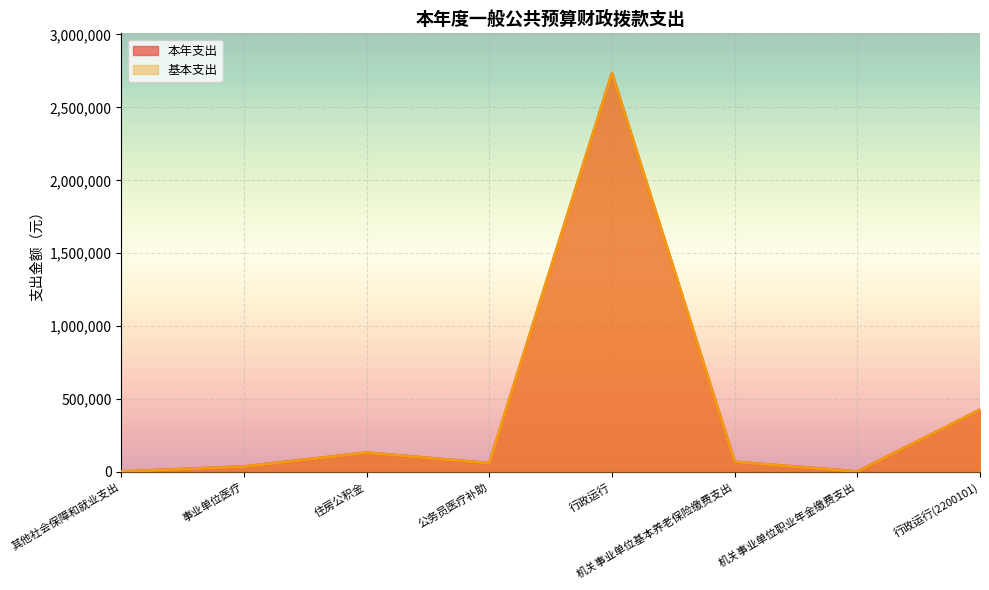

What is the average value of the 基本支出 series?

432861.7